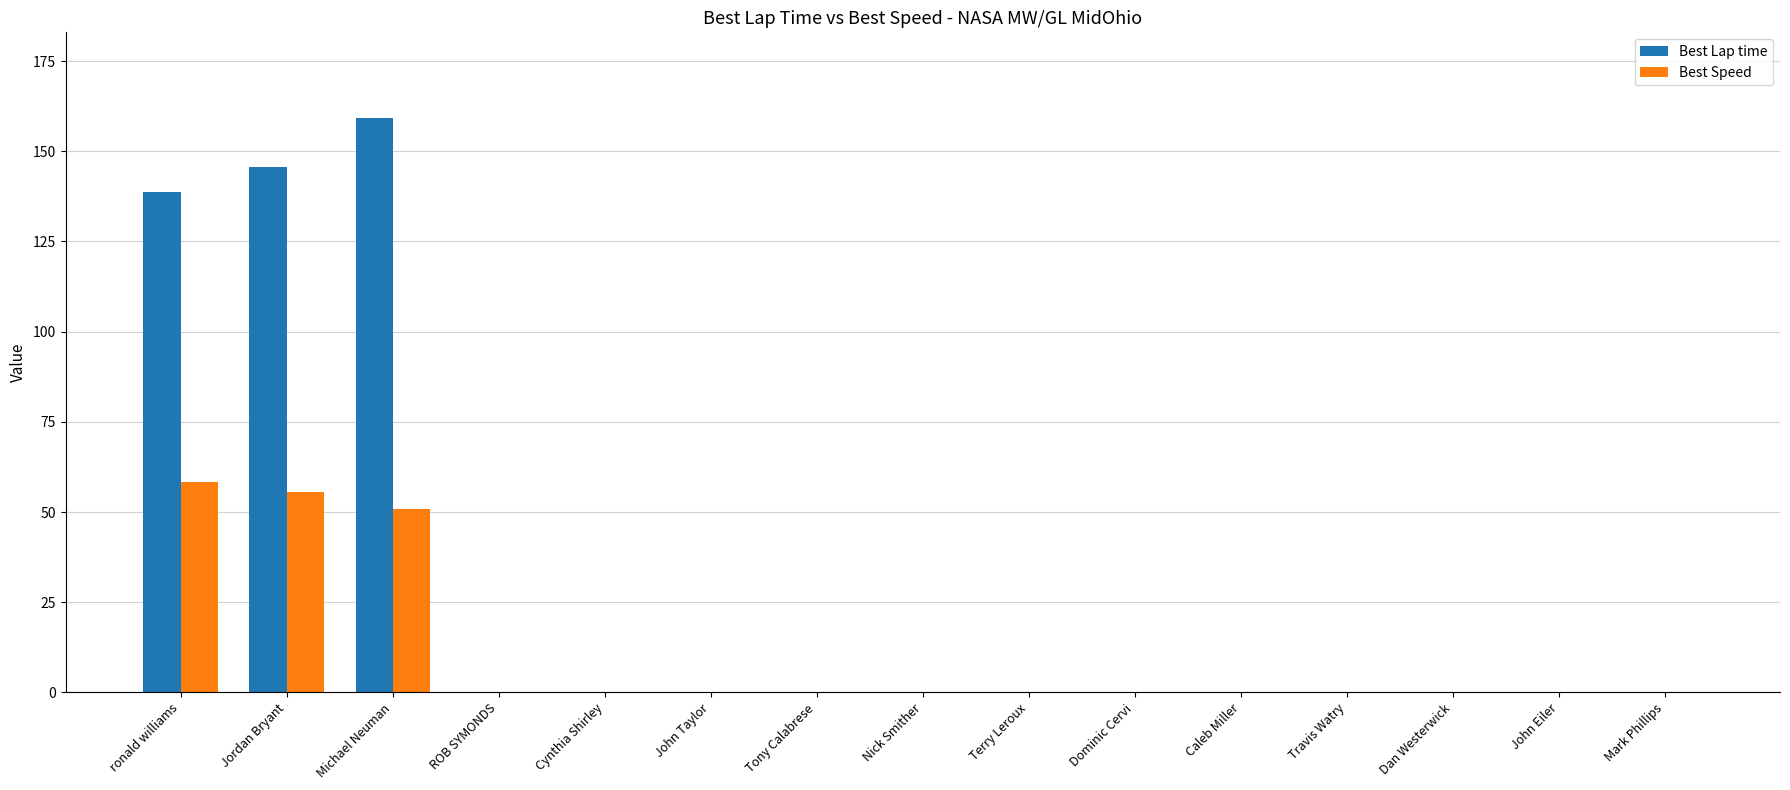

How many data points does each series have?

15